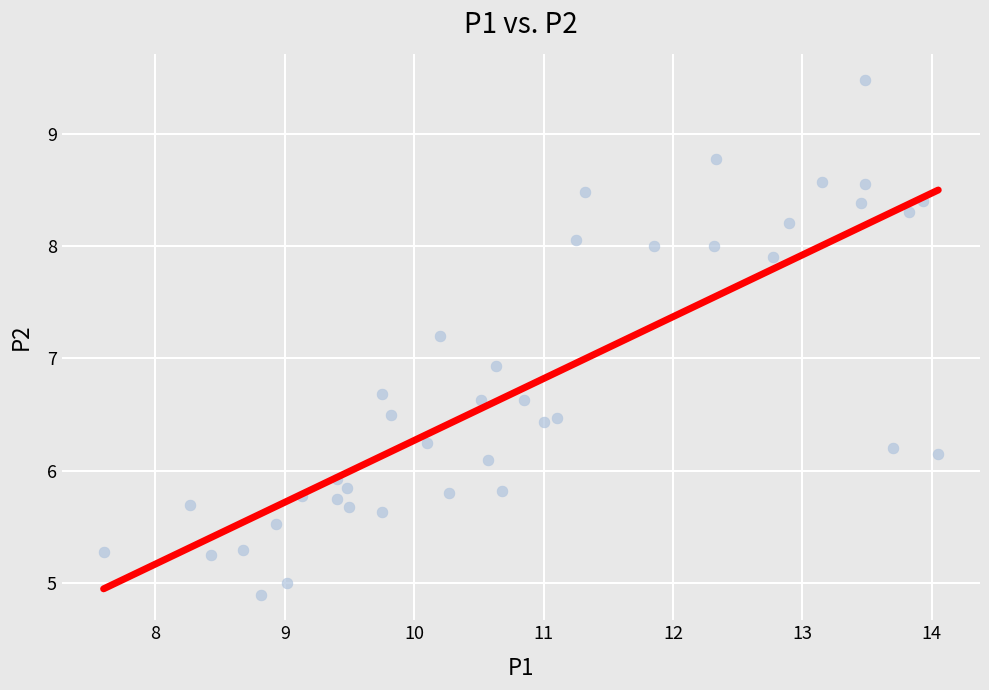

What Y value in the scatter plot is closest to 7?

6.9